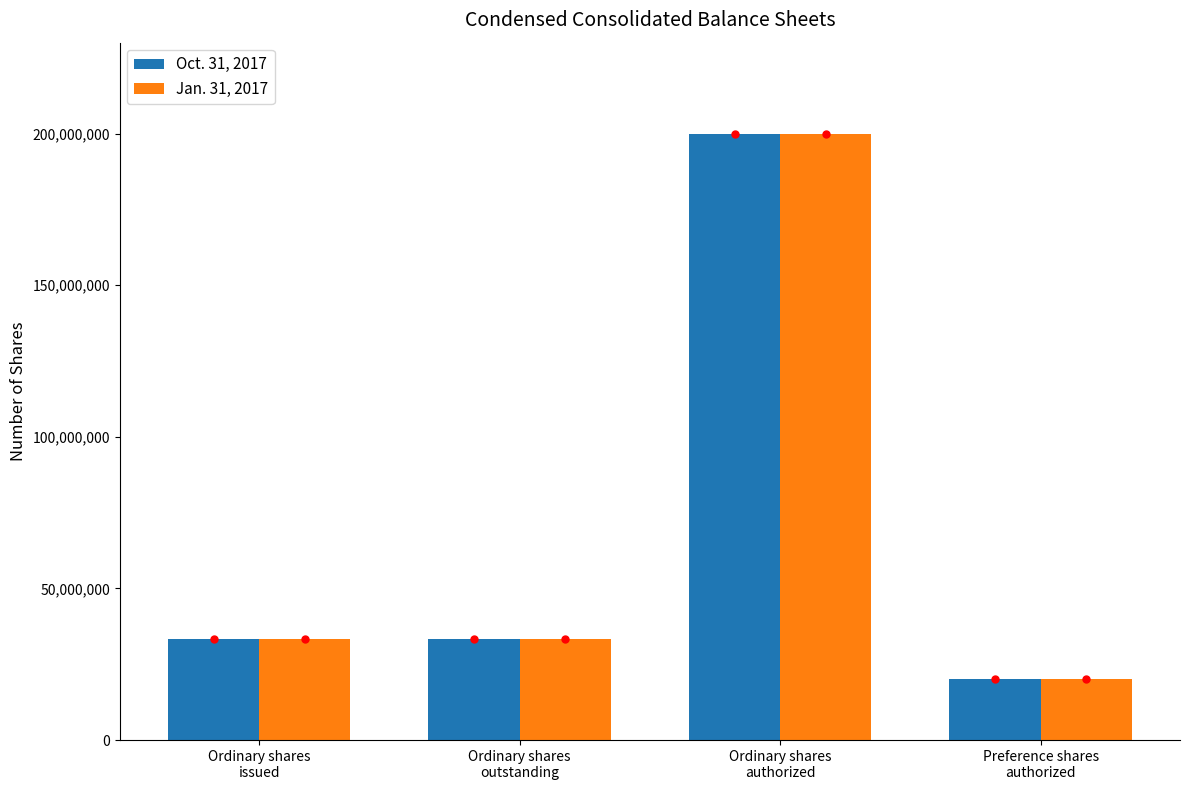

List the series in order of their overall mean, highest first.

Jan. 31, 2017, Oct. 31, 2017